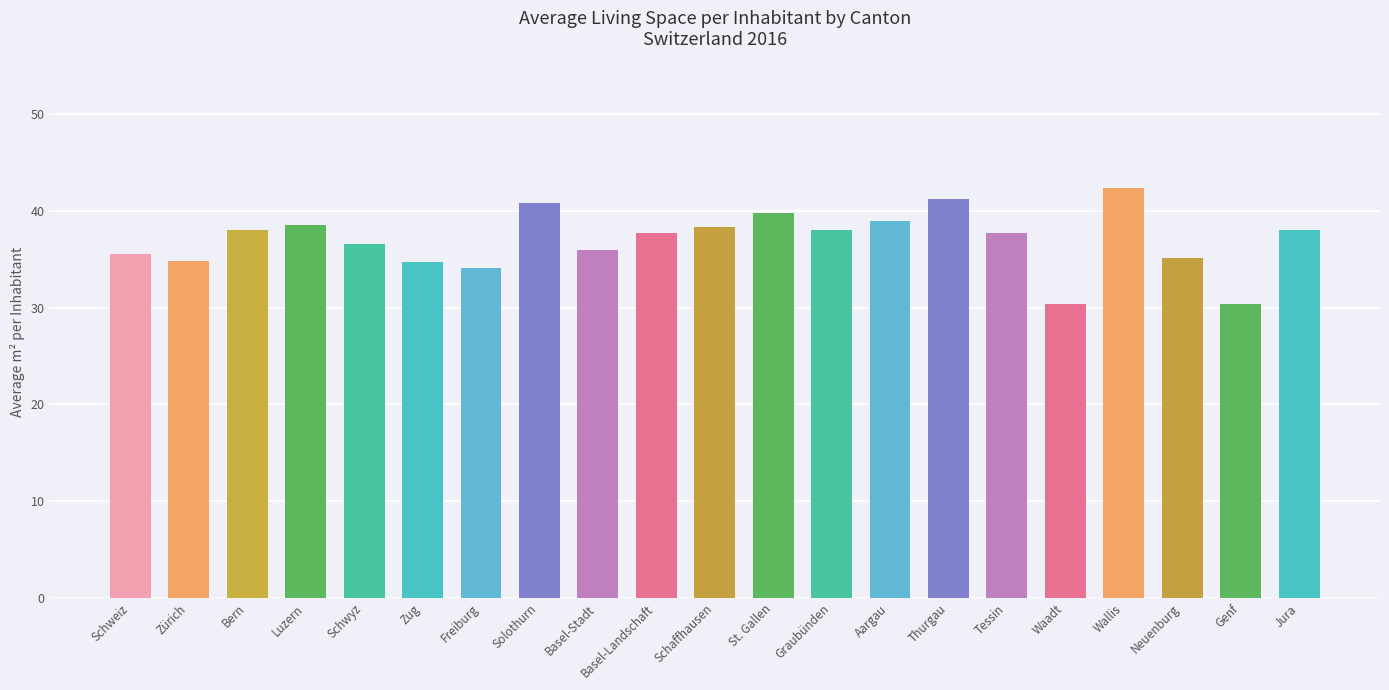

True or false: the data shows 36.6 at Schwyz.

True